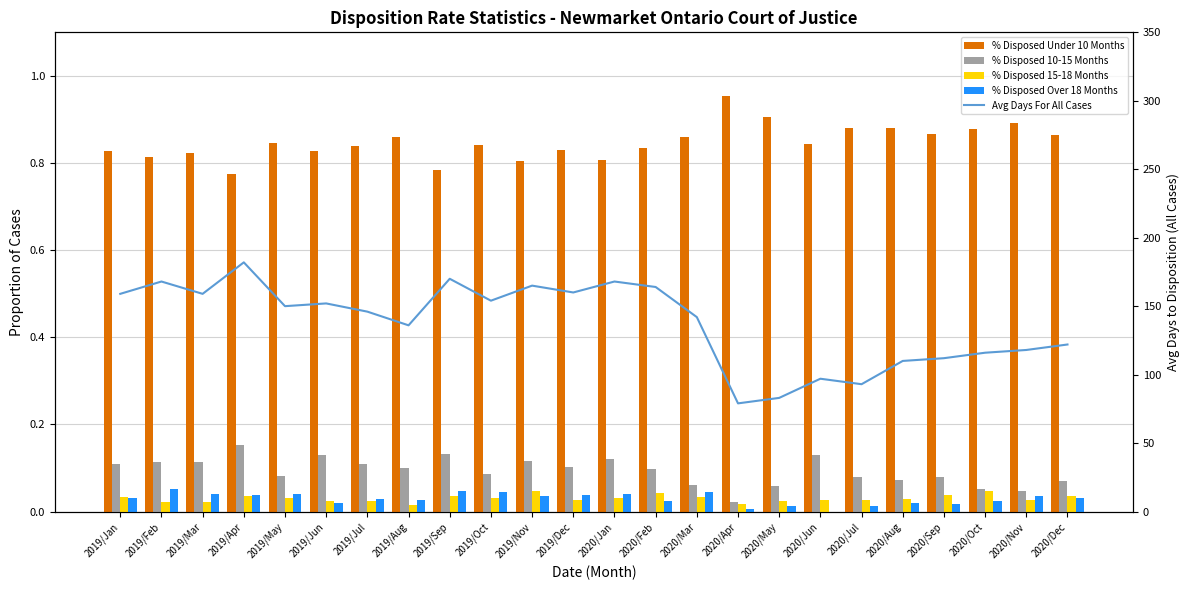

What is the sum of the Avg Days For All Cases values at 2019/Aug and 2020/Dec?

258.0